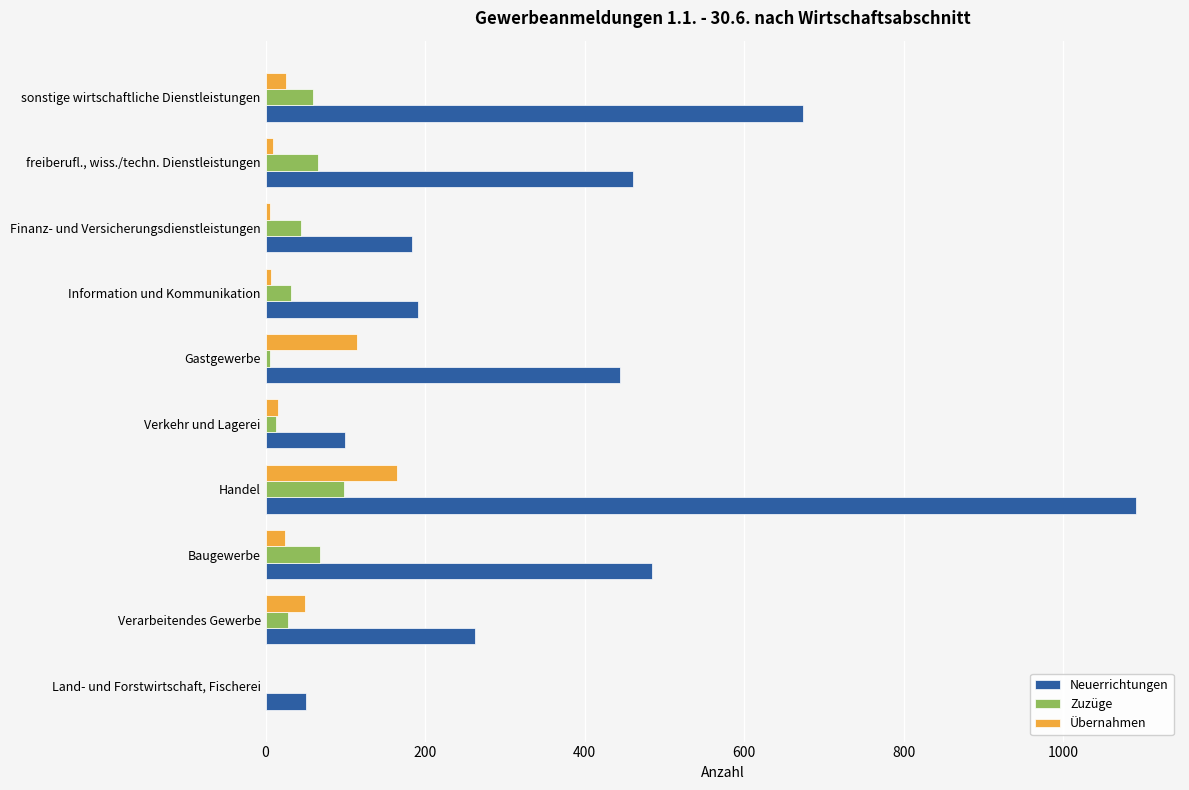

Is it true that Neuerrichtungen equals 156 at Verkehr und Lagerei?

False